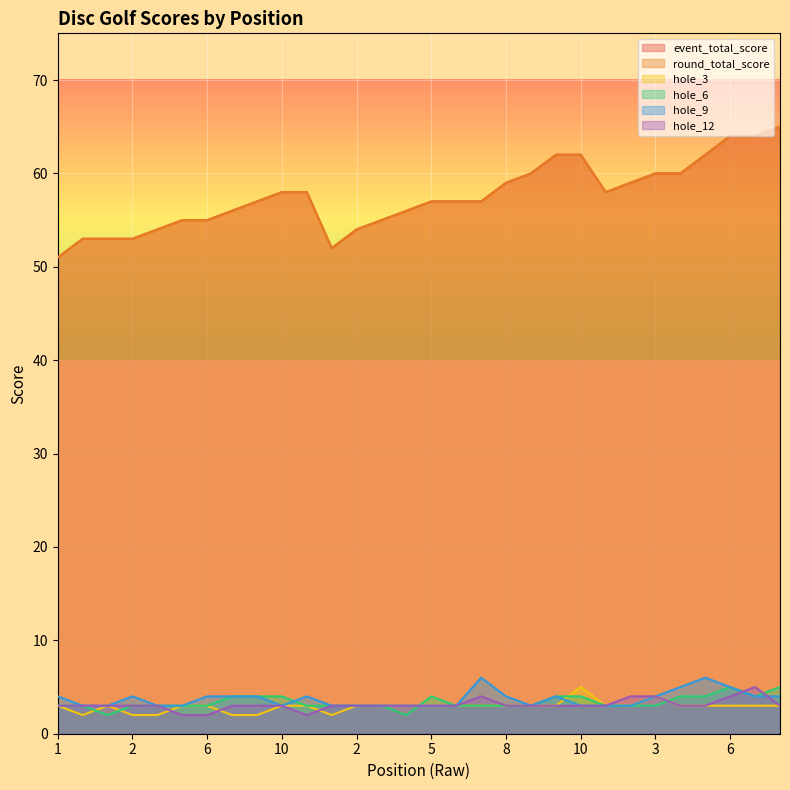

Reading left to right, list all the values displayed in this chart.

event_total_score: 51	53	53	53	54	55	55	56	57	58	58	52	54	55	56	57	57	57	59	60	62	62	58	59	60	60	62	64	64	65
round_total_score: 51	53	53	53	54	55	55	56	57	58	58	52	54	55	56	57	57	57	59	60	62	62	58	59	60	60	62	64	64	65
hole_3: 3	2	3	2	2	3	3	2	2	3	3	2	3	3	3	3	3	3	3	3	3	5	3	3	4	3	3	3	3	3
hole_6: 3	3	2	3	3	3	3	4	4	4	3	3	3	3	2	4	3	3	3	3	4	4	3	3	3	4	4	5	4	5
hole_9: 4	3	3	4	3	3	4	4	4	3	4	3	3	3	3	3	3	6	4	3	4	3	3	3	4	5	6	5	4	4
hole_12: 3	3	3	3	3	2	2	3	3	3	2	3	3	3	3	3	3	4	3	3	3	3	3	4	4	3	3	4	5	3